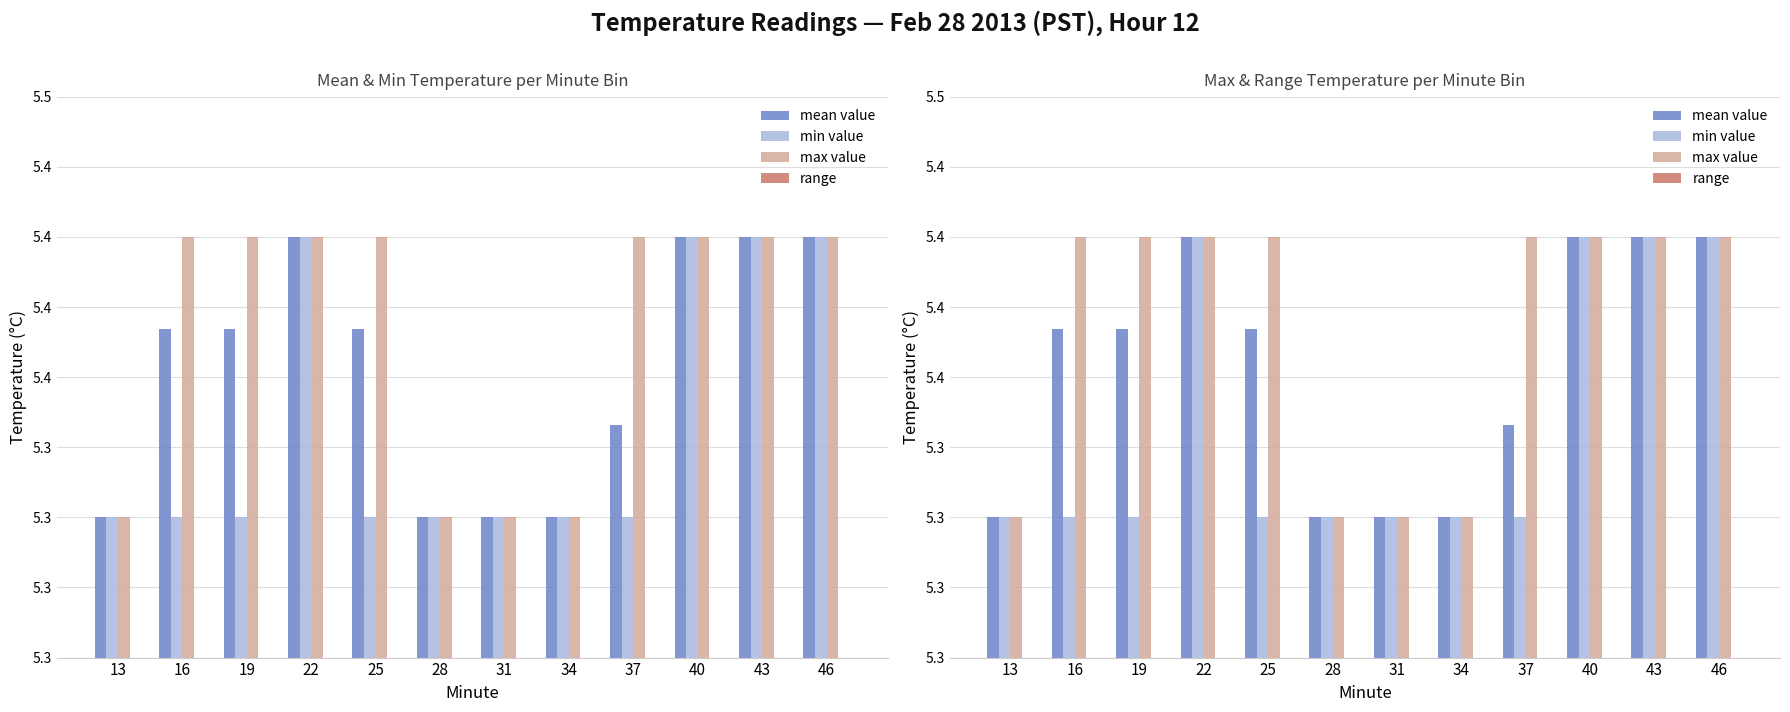

Rank the categories by mean value value from highest to lowest.

22, 40, 43, 46, 16, 19, 25, 37, 13, 28, 31, 34